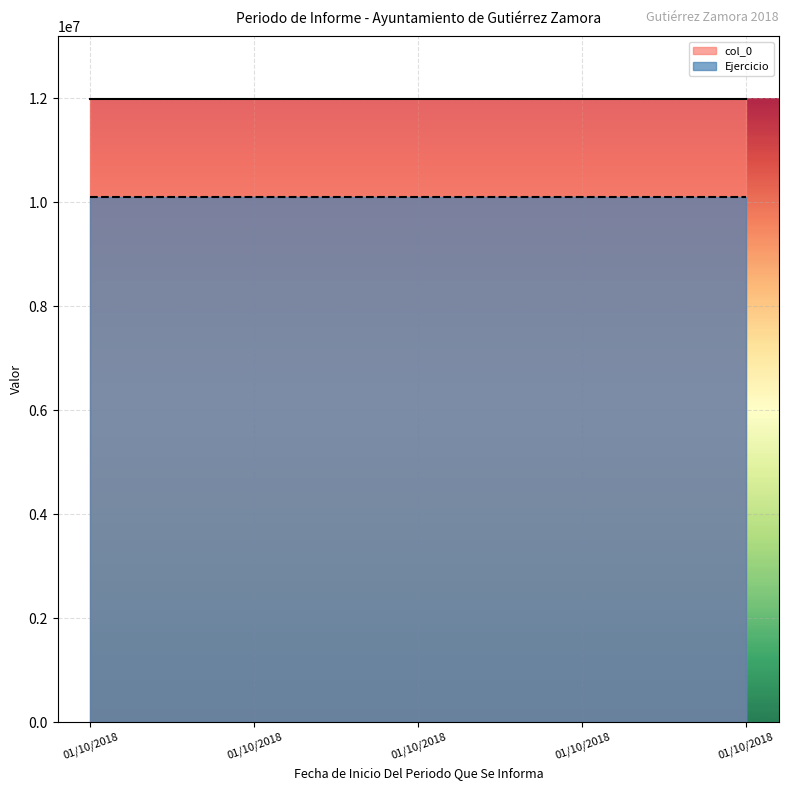

What is the sum of all Ejercicio values?

50450000